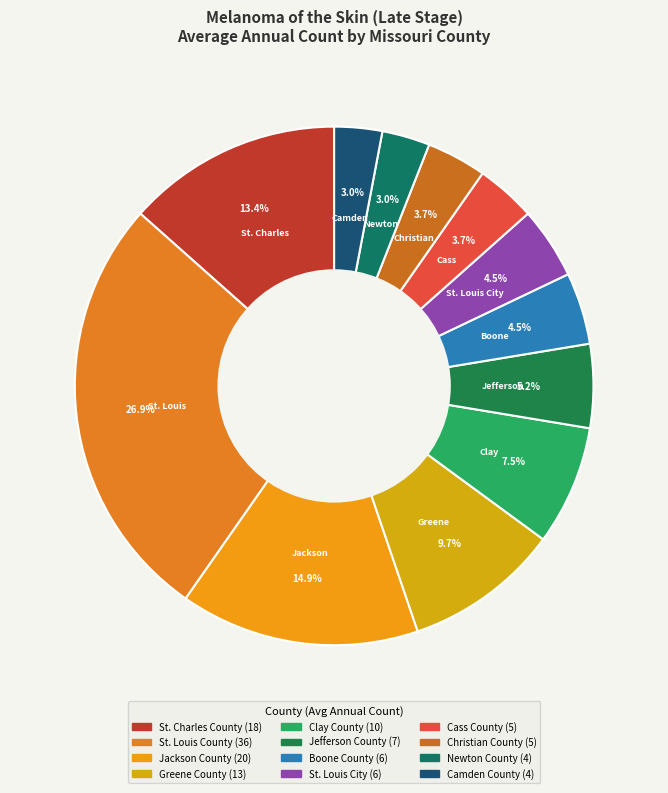

Count the number of slices in the pie.

12